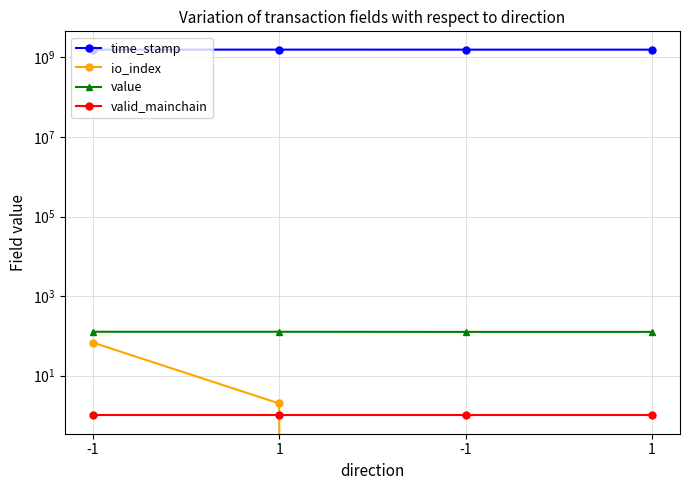

What is the label of the 1st point from the left?

-1